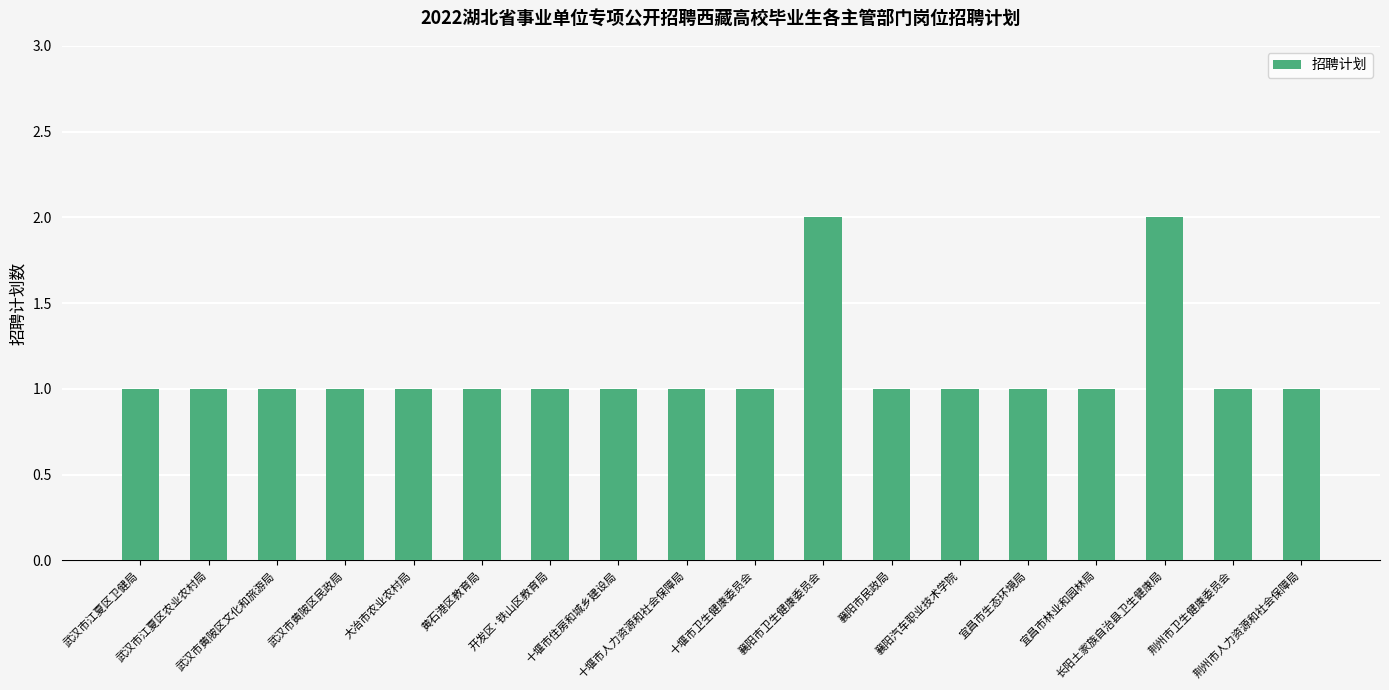

What value does the data have at 襄阳汽车职业技术学院?

1